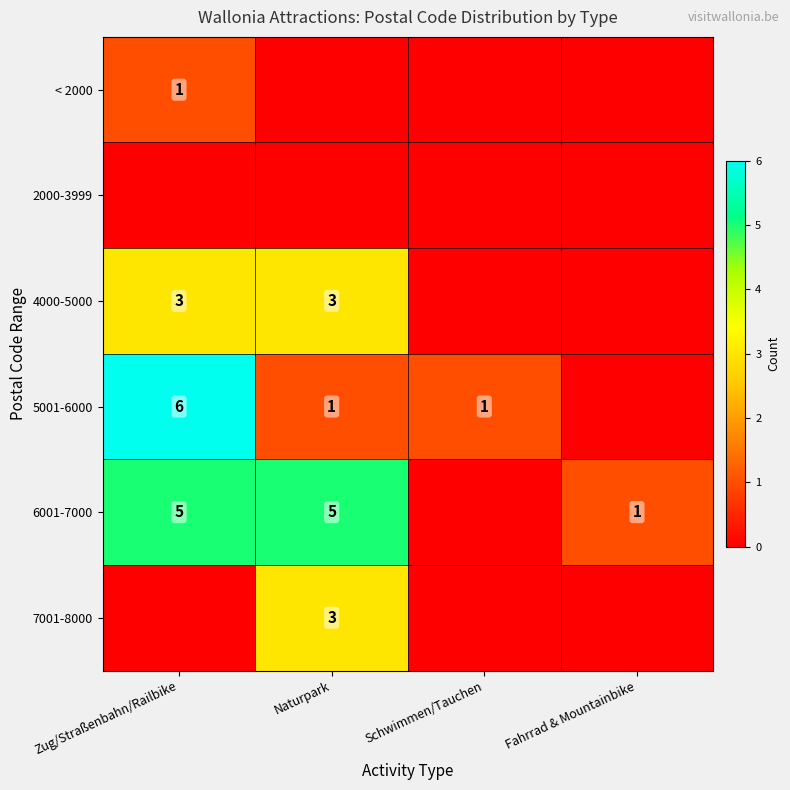

What is the difference between the highest and lowest values at Schwimmen/Tauchen?

1